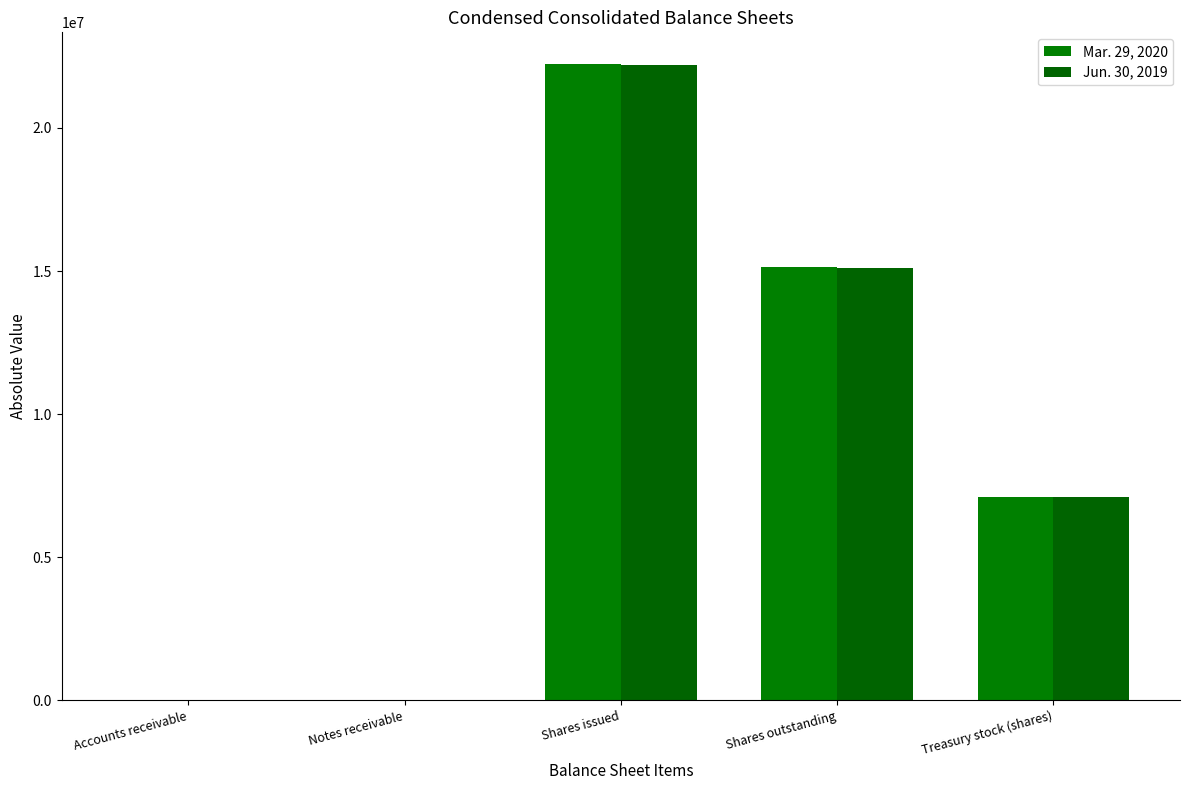

What is the sum of all Jun. 30, 2019 values?

44417407